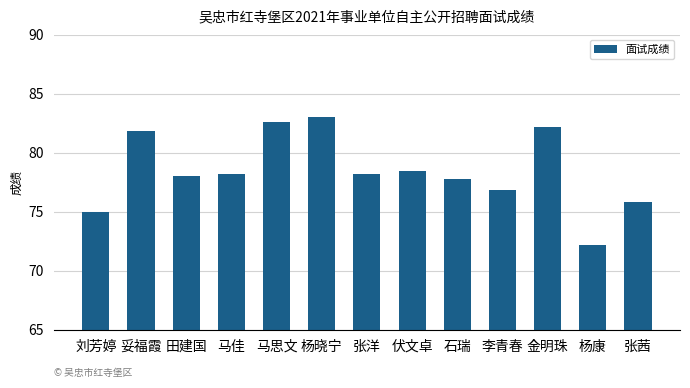

What is the difference between the maximum and minimum values?

10.8